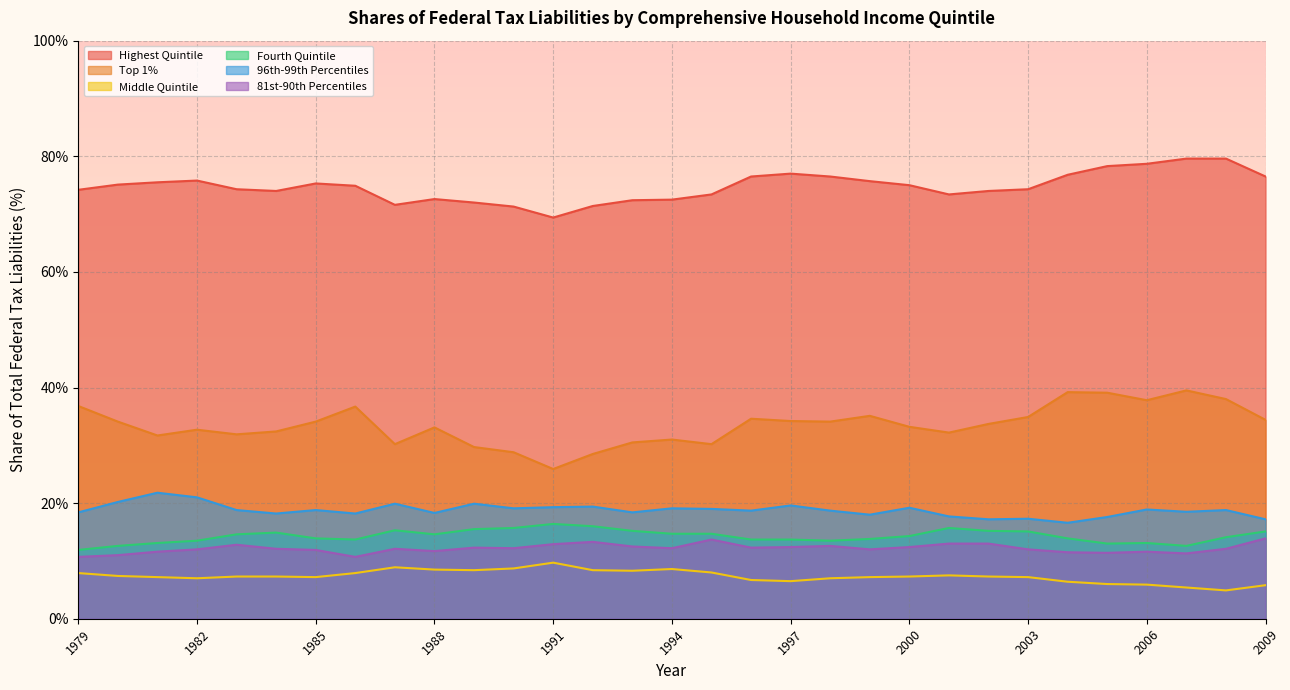

How many data points does each series have?

31